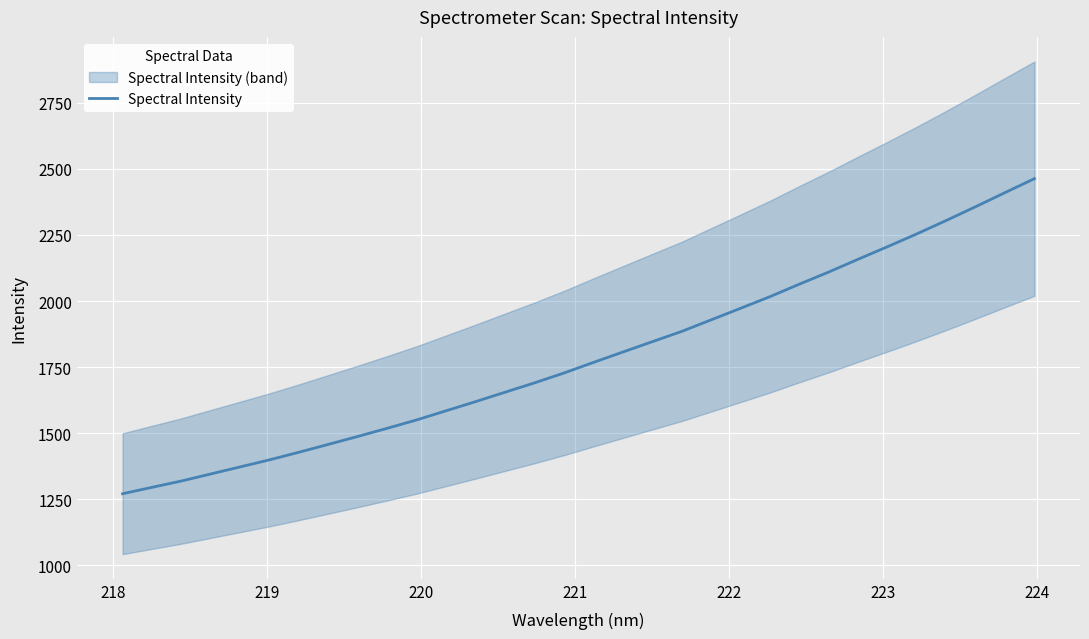

True or false: the data has more than 2 interior local peaks.

False